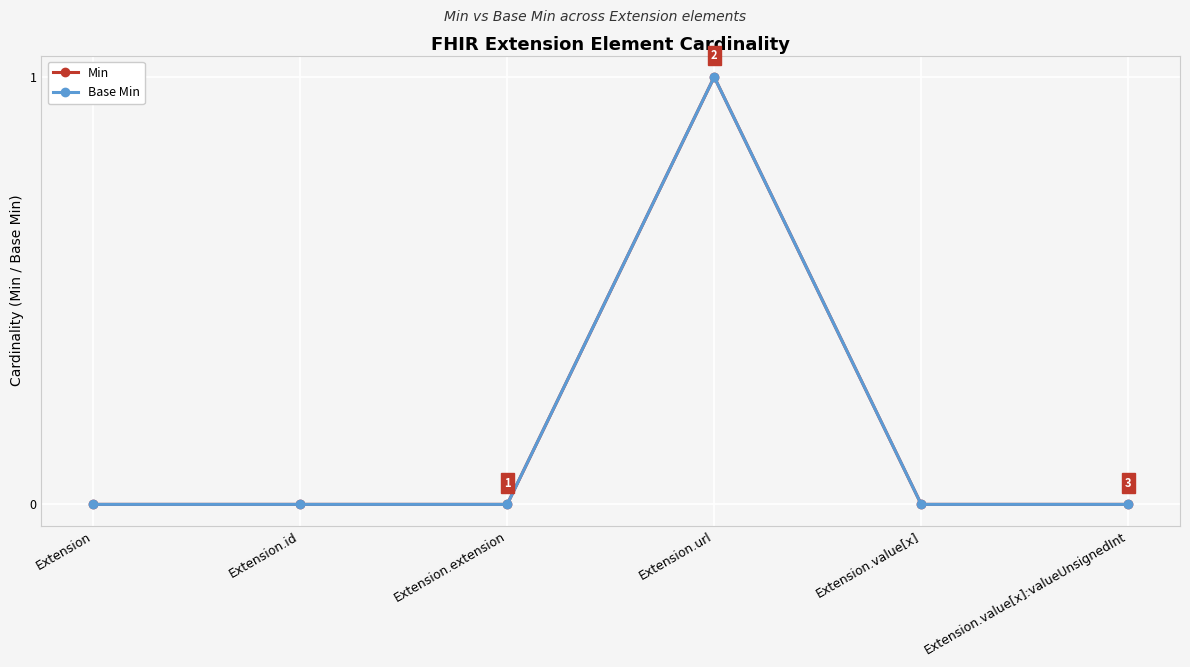

Is it true that Min equals 0 at Extension.value[x]:valueUnsignedInt?

True